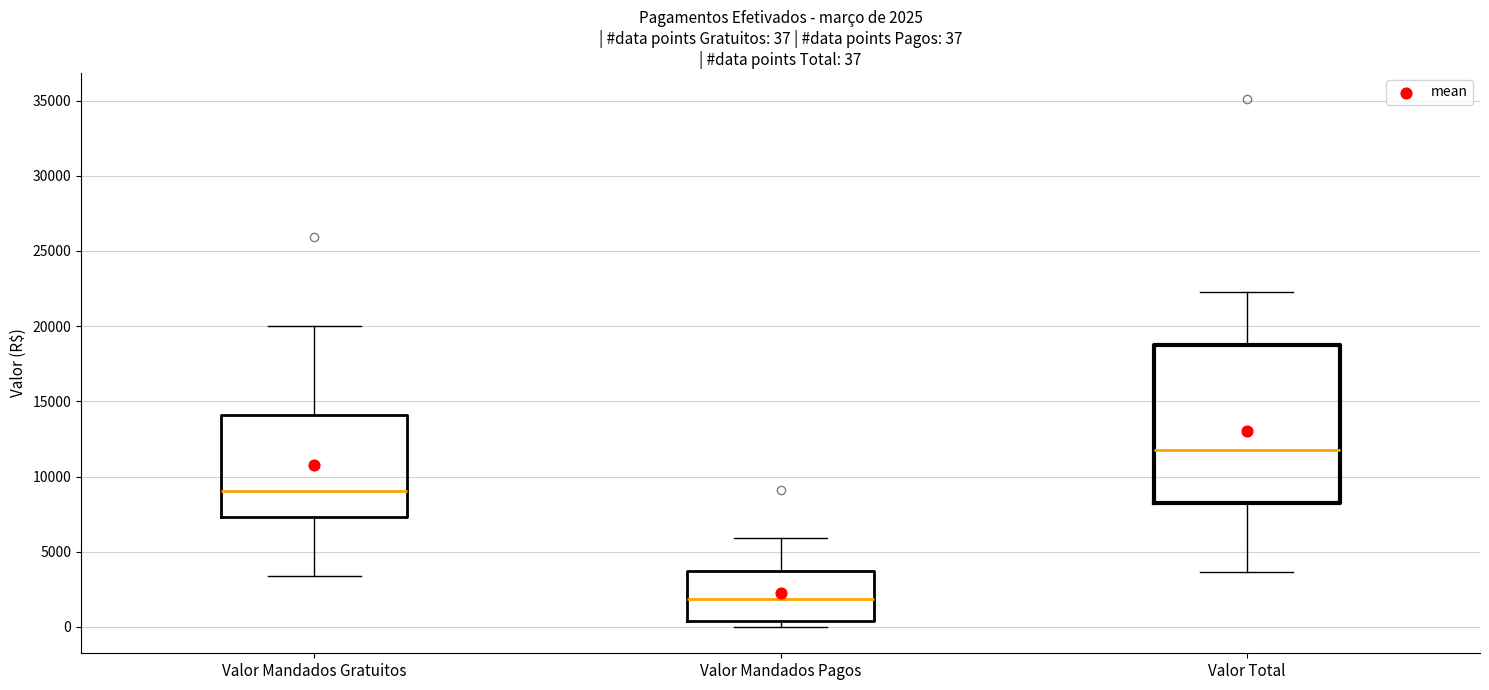

Which box's median line is the lowest?

Valor Mandados Pagos